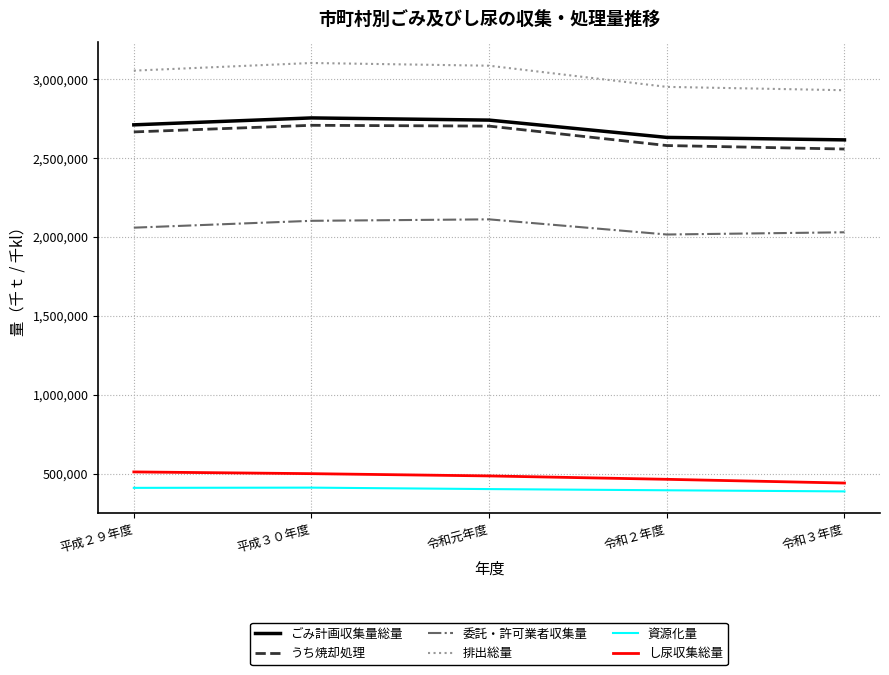

True or false: し尿収集総量 and 排出総量 cross at least once.

False